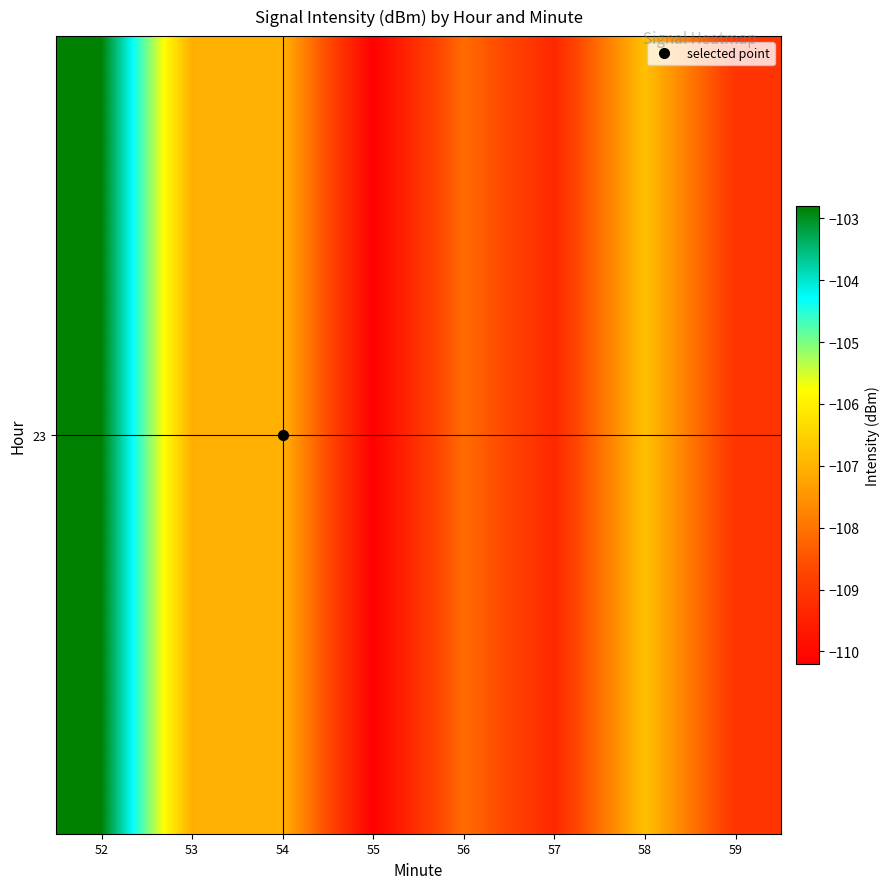

Between 54 and 55, which is larger?

54